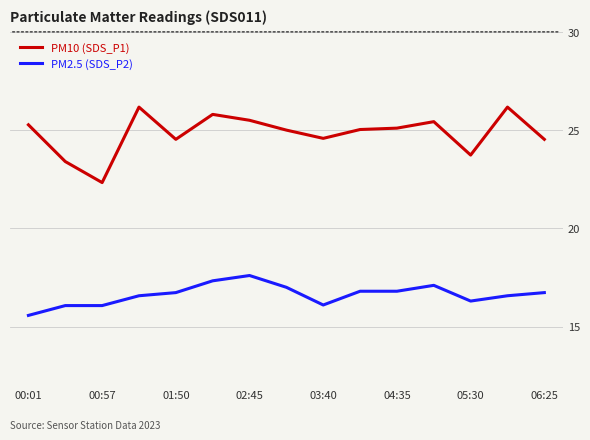

Rank the series by their maximum value, from highest to lowest.

PM10 (SDS_P1), PM2.5 (SDS_P2)